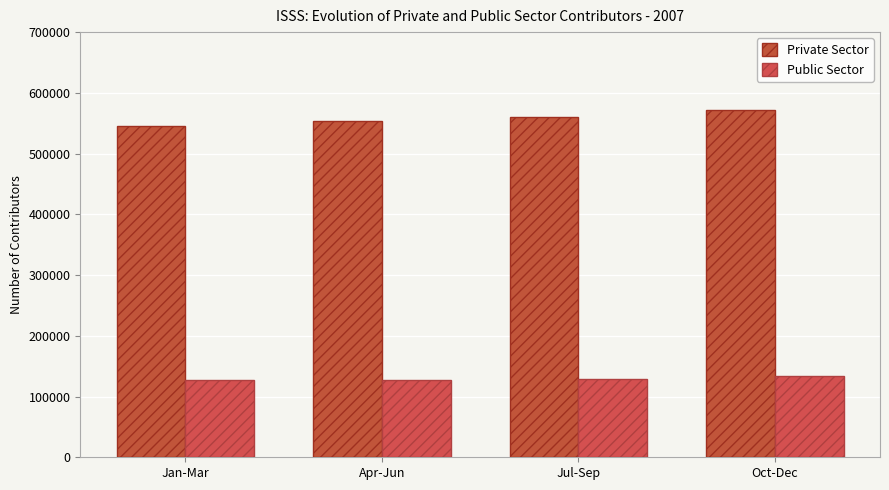

True or false: Public Sector has a value of 88064.4 at Jan-Mar.

False